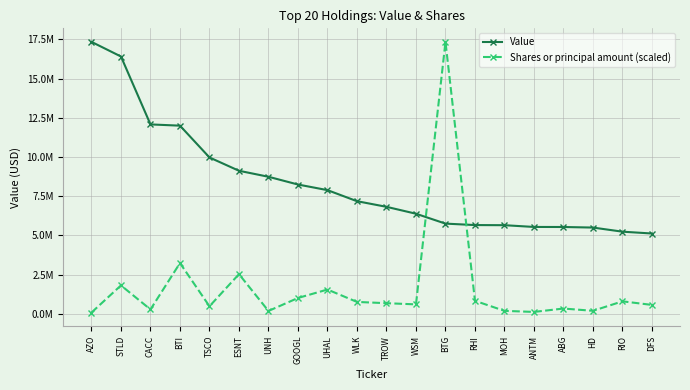

List the series in order of their peak value, lowest first.

Value, Shares or principal amount (scaled)